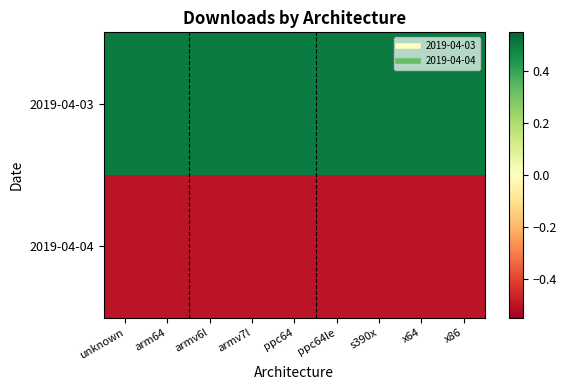

Rank the series by their maximum value, from lowest to highest.

2019-04-04, 2019-04-03